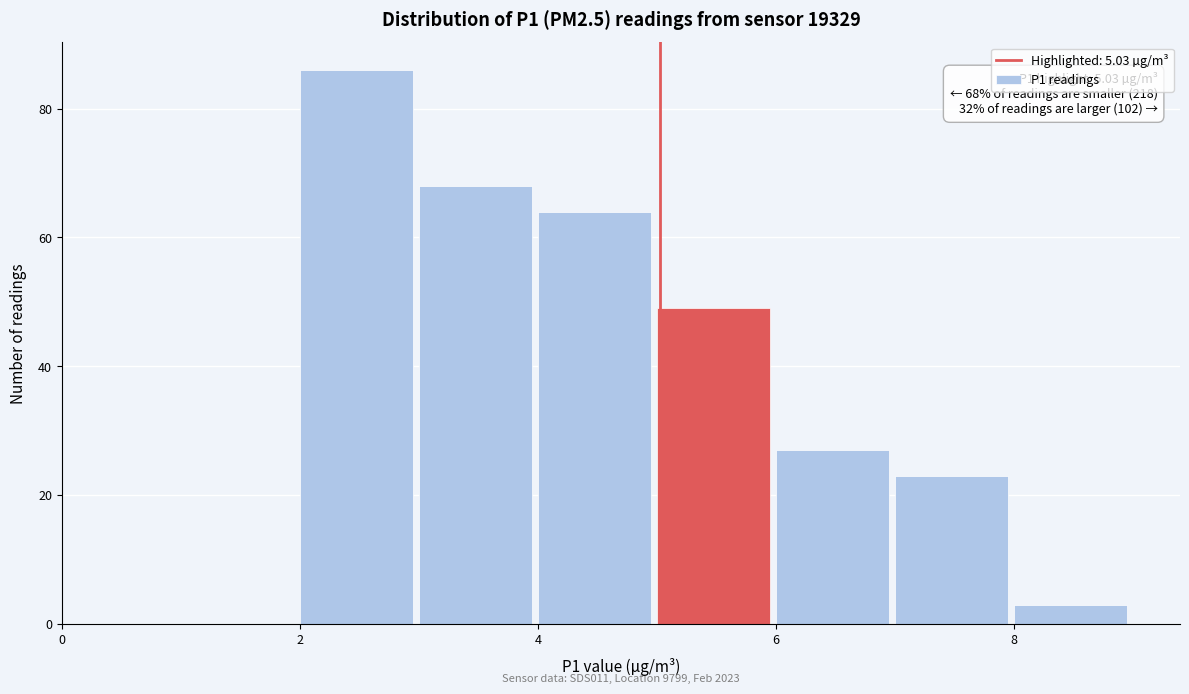

Over which range of the x-axis is the bar tallest?

2 to 3